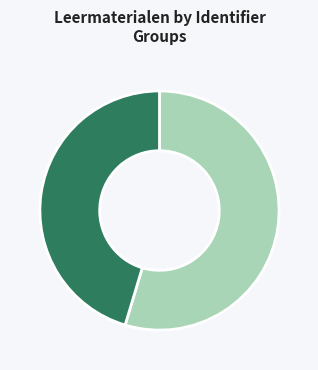

Is there any slice that represents more than half of the pie?

Yes